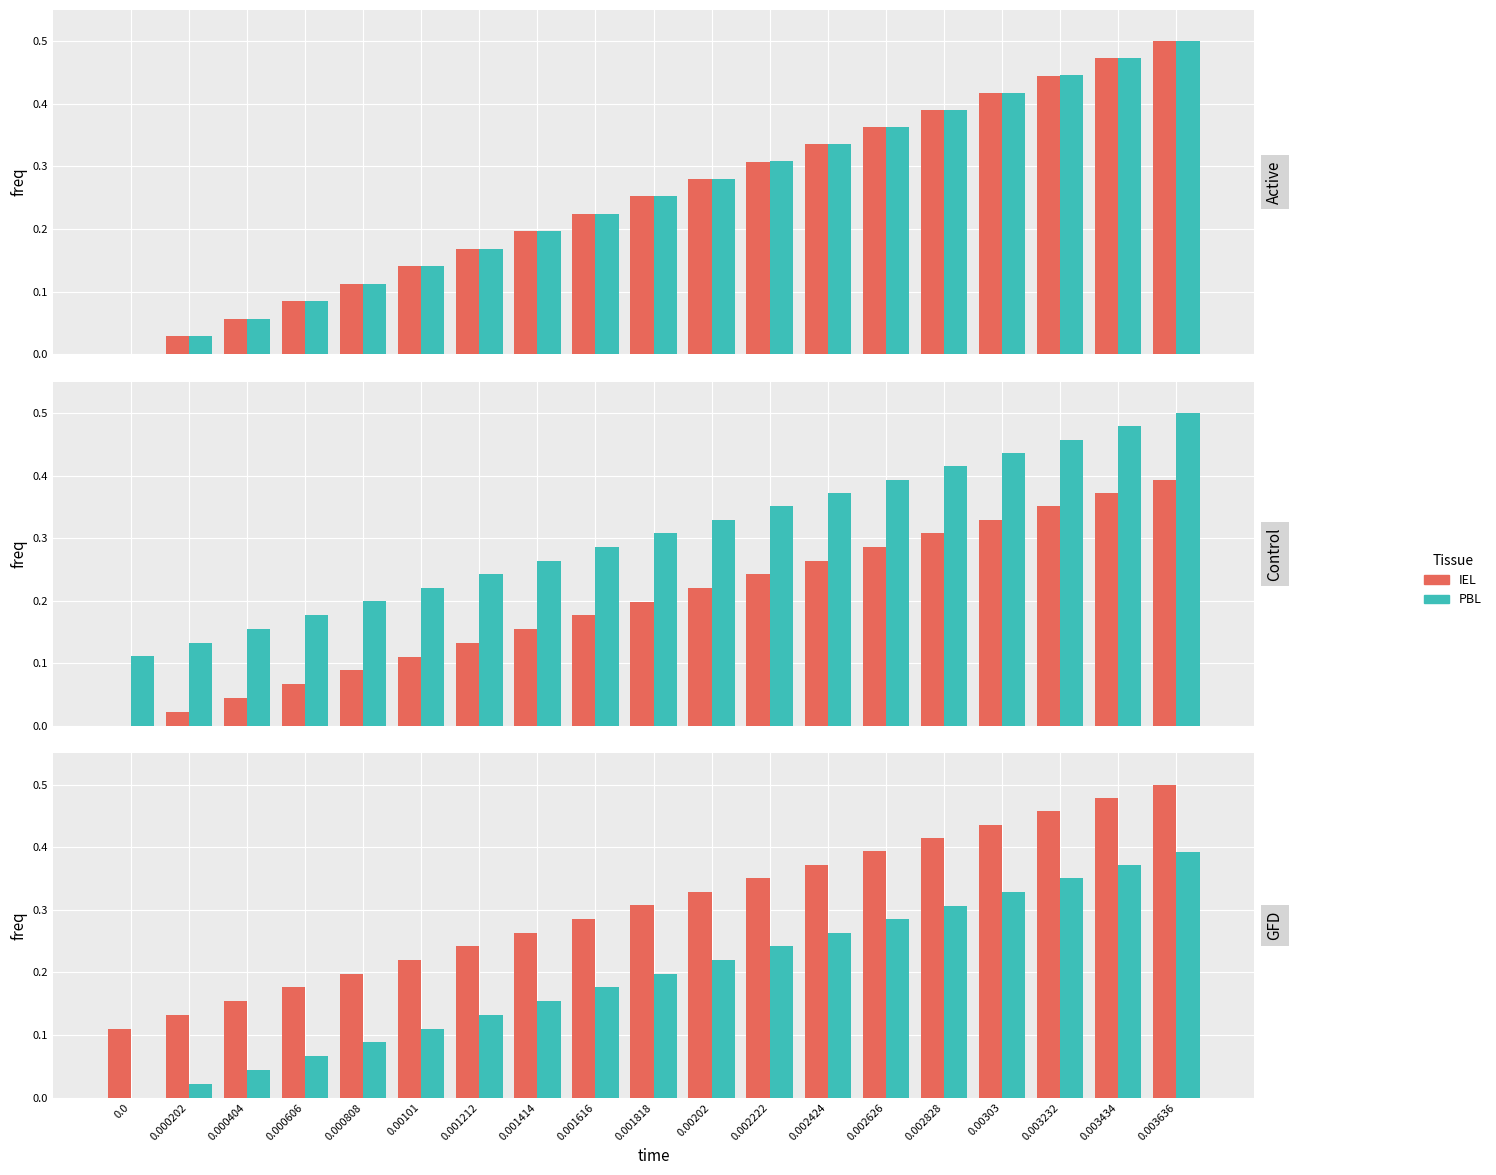

Which series has the largest total across all categories?

IEL